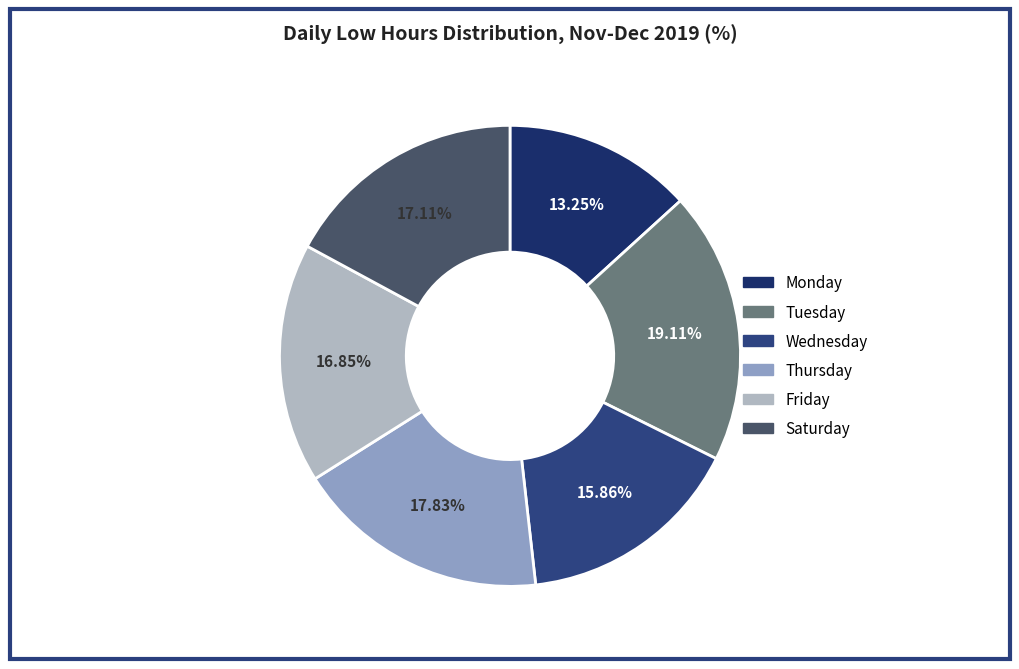

Is there a majority slice in this chart?

No